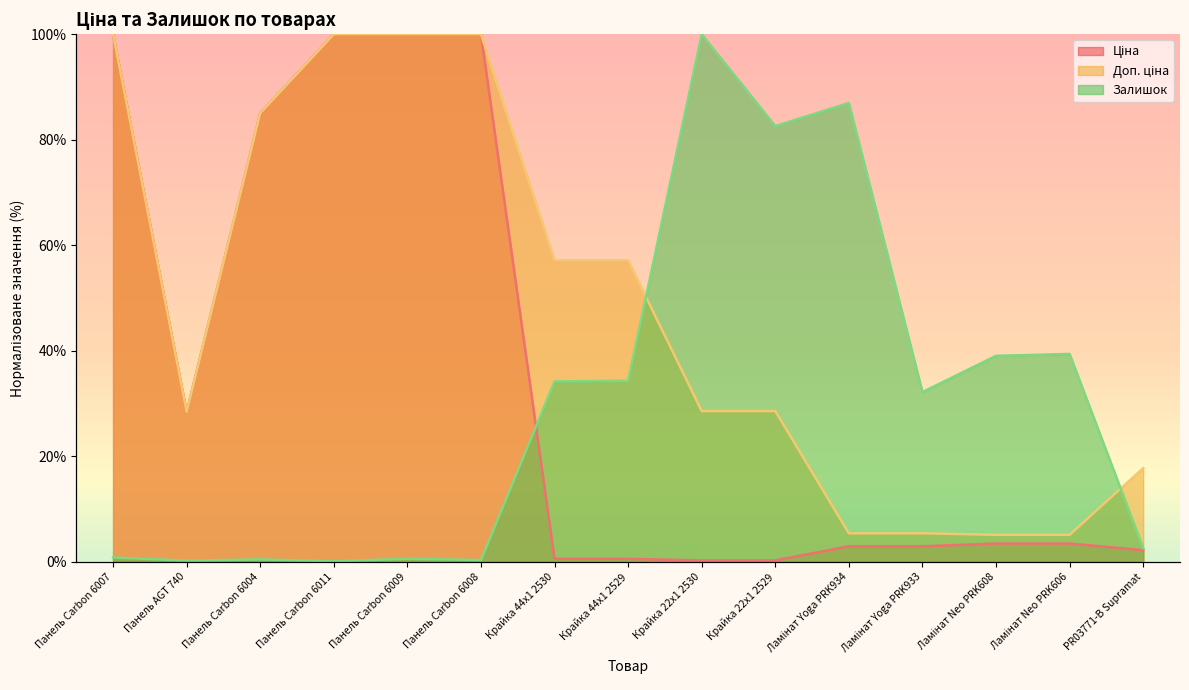

Where does the Залишок series first go above 32?

Крайка 44x1 2530